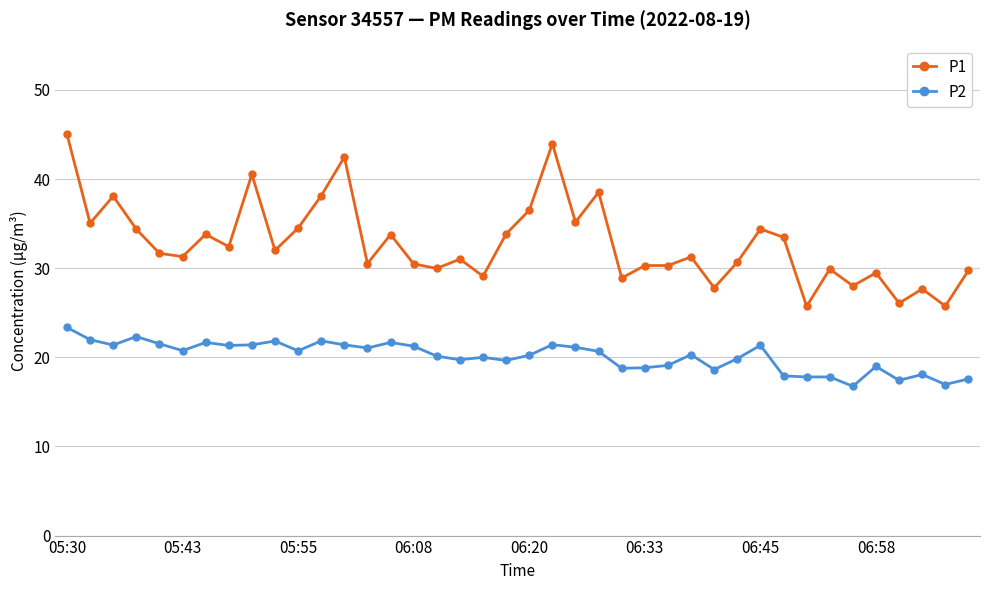

True or false: P2 has more than 2 points higher than both neighbors.

True